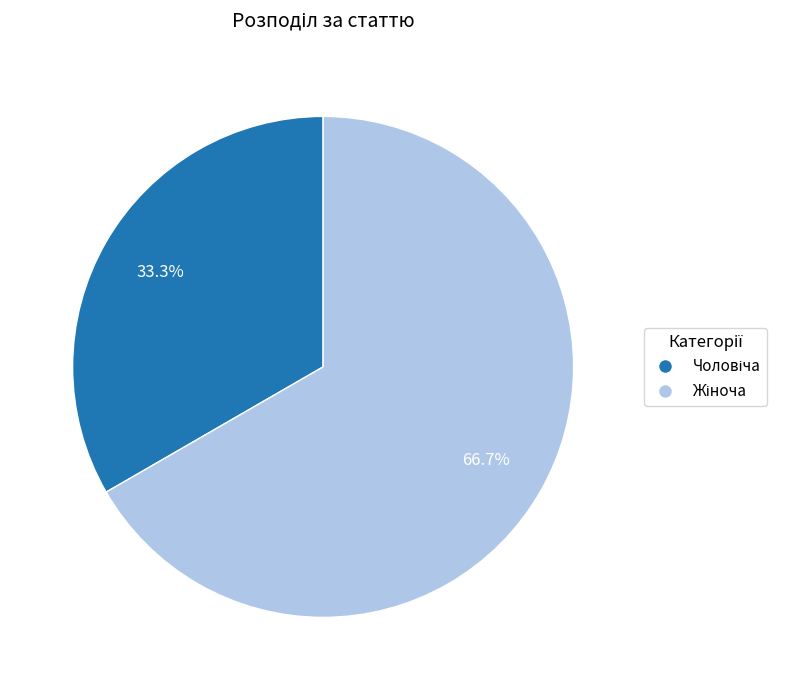

Is there any slice that represents more than half of the pie?

Yes